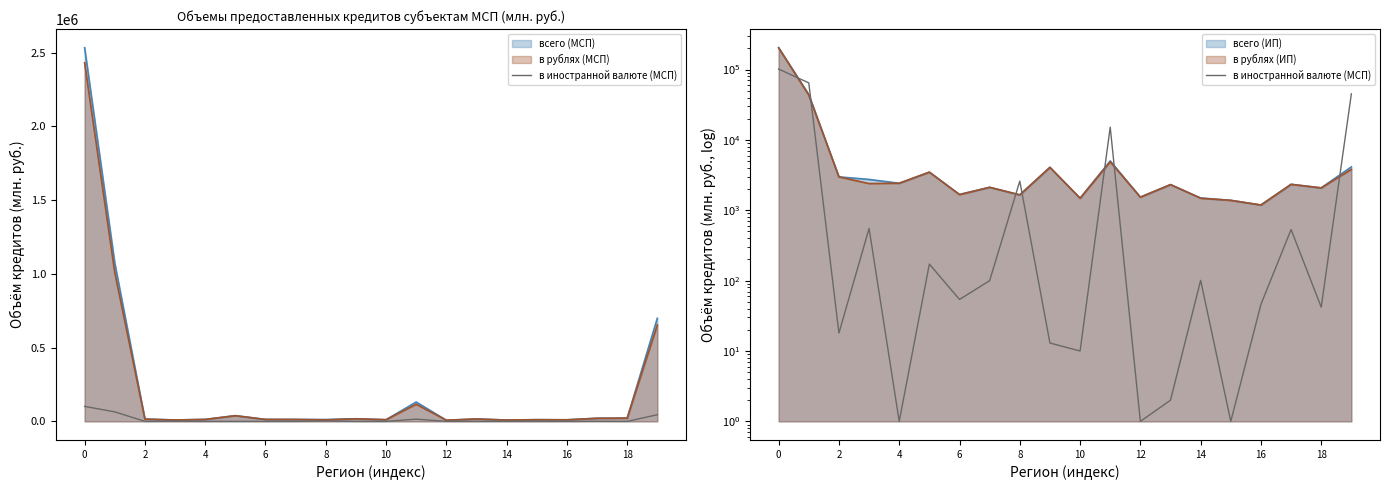

At which category does the data reach its first local valley?

2